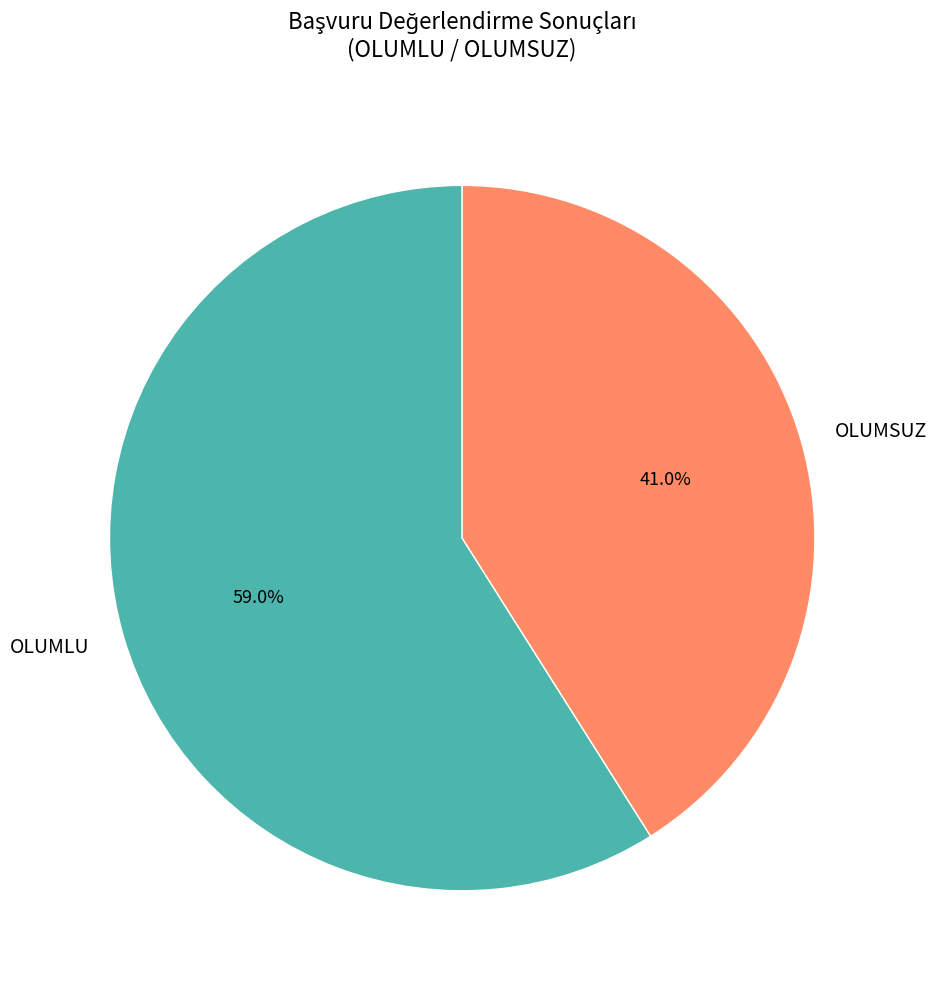

Rank the categories by value from lowest to highest.

OLUMSUZ, OLUMLU